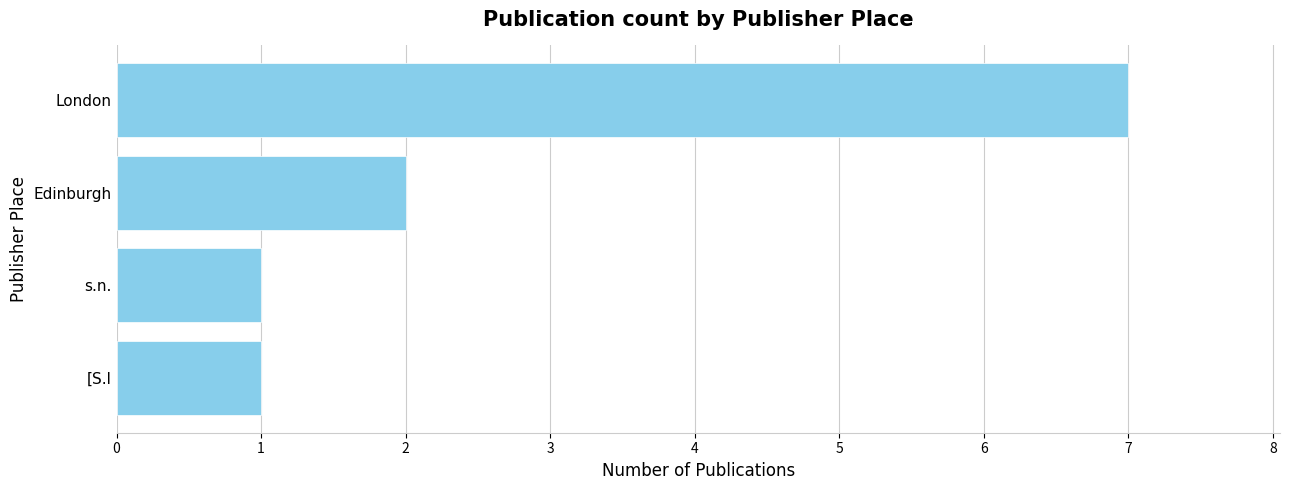

How many values are below 2?

2